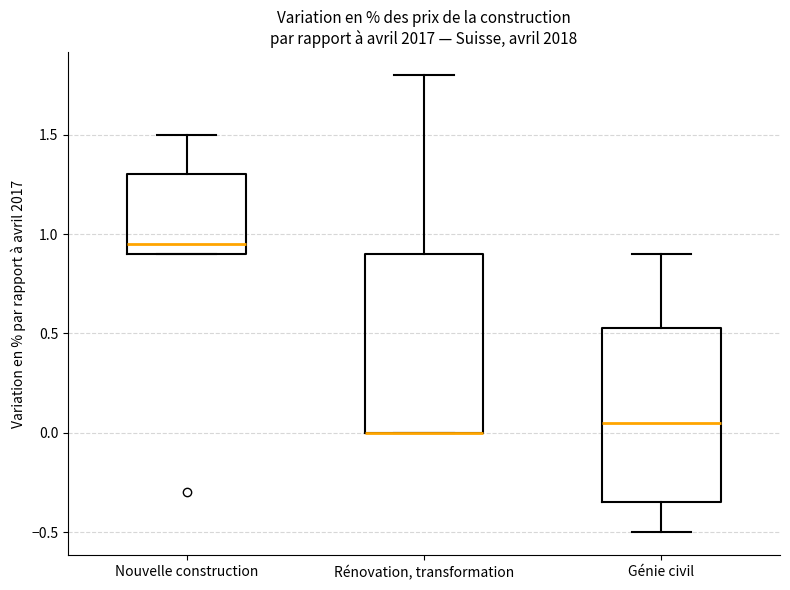

Where is the lower edge of the box for Génie civil on the y-axis? The values are not printed on the chart, so give them approximately, as read against the axis.

-0.35